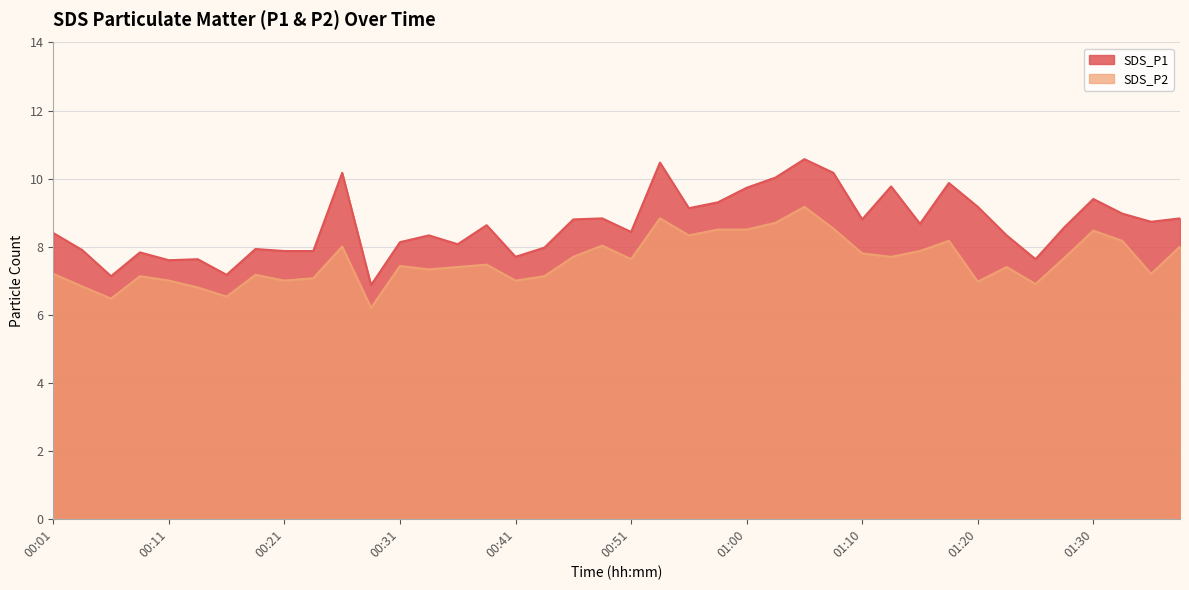

What is the difference between the SDS_P1 values at 01:30 and 00:06?

2.3